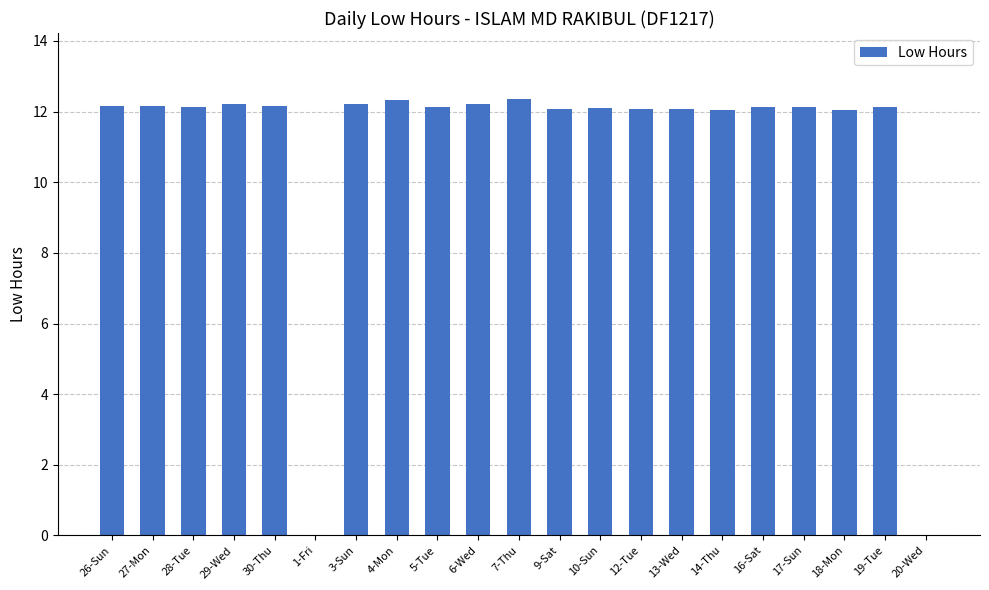

What is the maximum value shown in the chart?

12.4